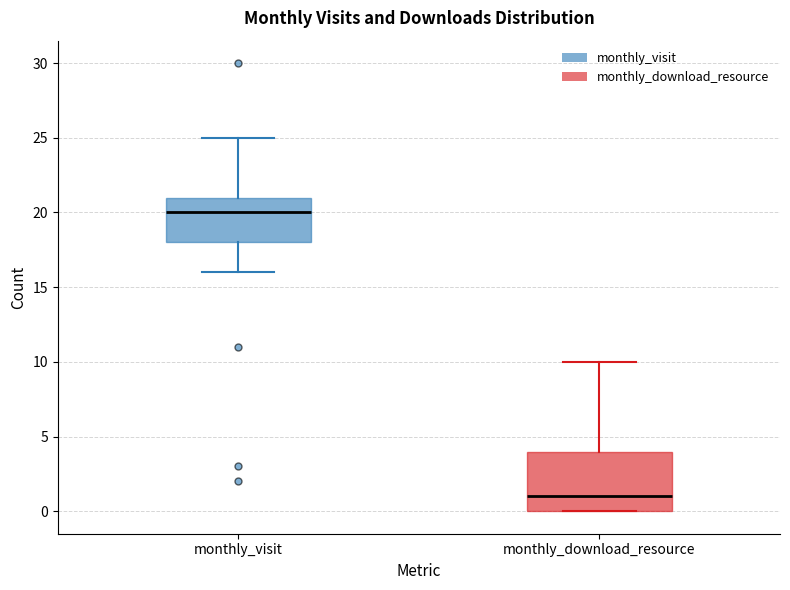

Where does the median line of the box for monthly_download_resource sit on the y-axis? The values are not printed on the chart, so give them approximately, as read against the axis.

1